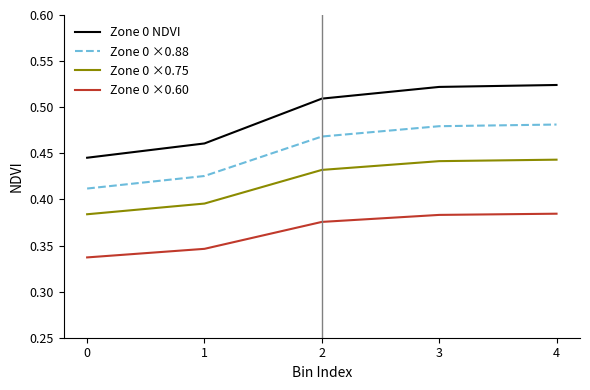

Rank the series by their maximum value, from lowest to highest.

Zone 0 ×0.60, Zone 0 ×0.75, Zone 0 ×0.88, Zone 0 NDVI